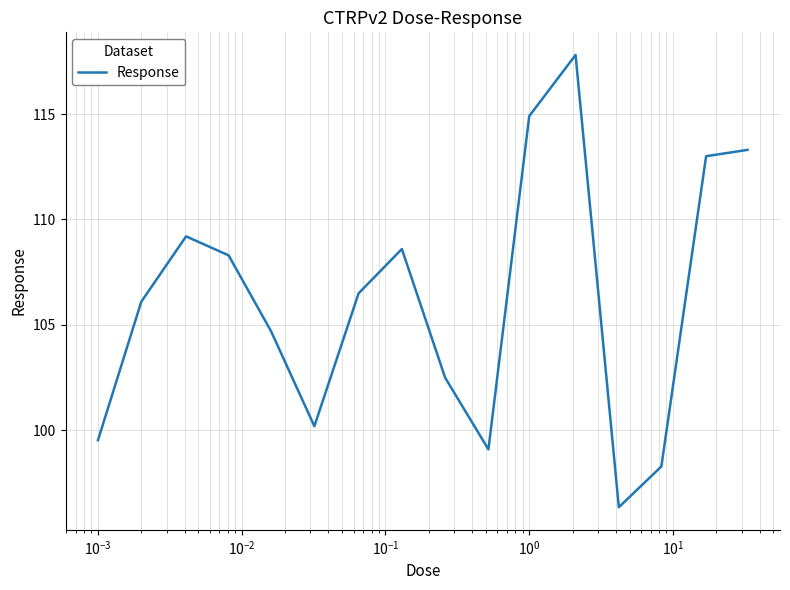

What is the smallest value displayed?

96.4